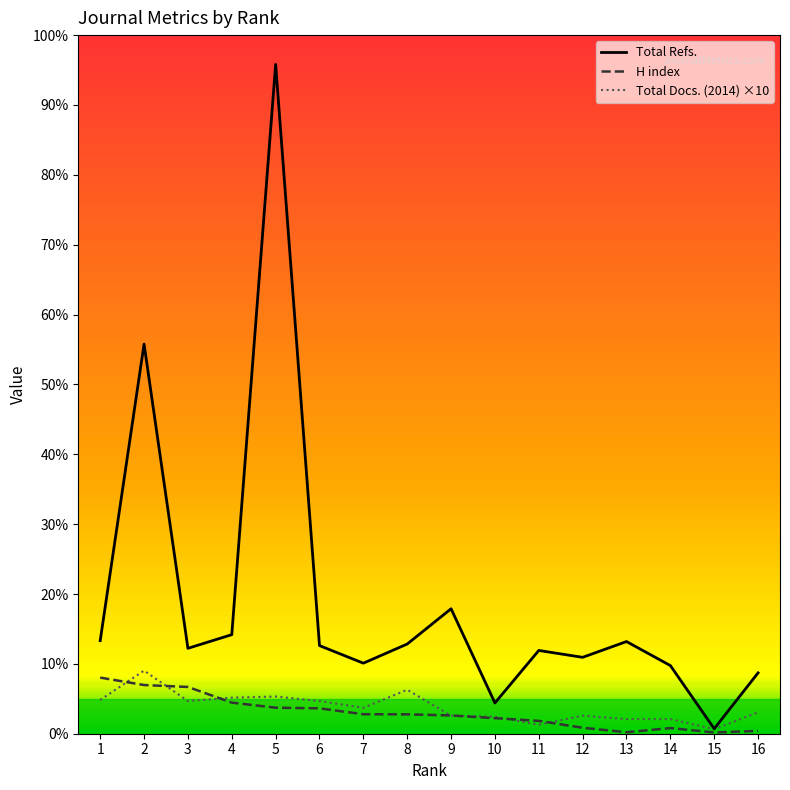

At which label does Total Docs. (2014) ×10 first exceed 230?

1